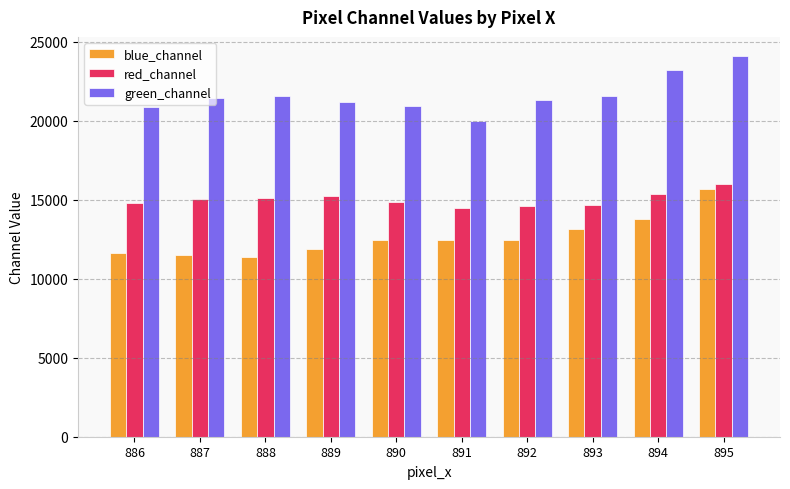

What is the approximate value of green_channel at 887?

21400